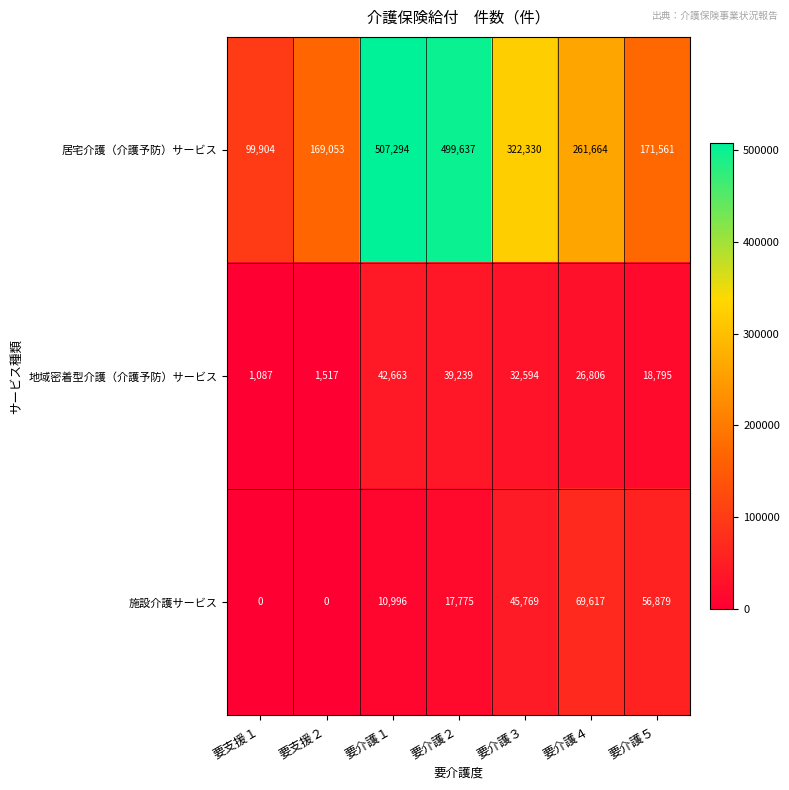

Reading right to left, transcribe all the data shown in this chart.

居宅介護（介護予防）サービス: 要介護５=171561	要介護４=261664	要介護３=322330	要介護２=499637	要介護１=507294	要支援２=169053	要支援１=99904
地域密着型介護（介護予防）サービス: 要介護５=18795	要介護４=26806	要介護３=32594	要介護２=39239	要介護１=42663	要支援２=1517	要支援１=1087
施設介護サービス: 要介護５=56879	要介護４=69617	要介護３=45769	要介護２=17775	要介護１=10996	要支援２=0	要支援１=0